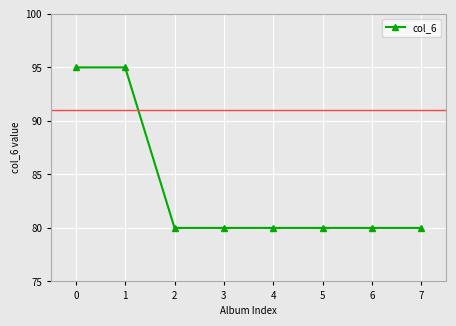

Approximately how many times larger is the value at 3 compared to 2?

1.0